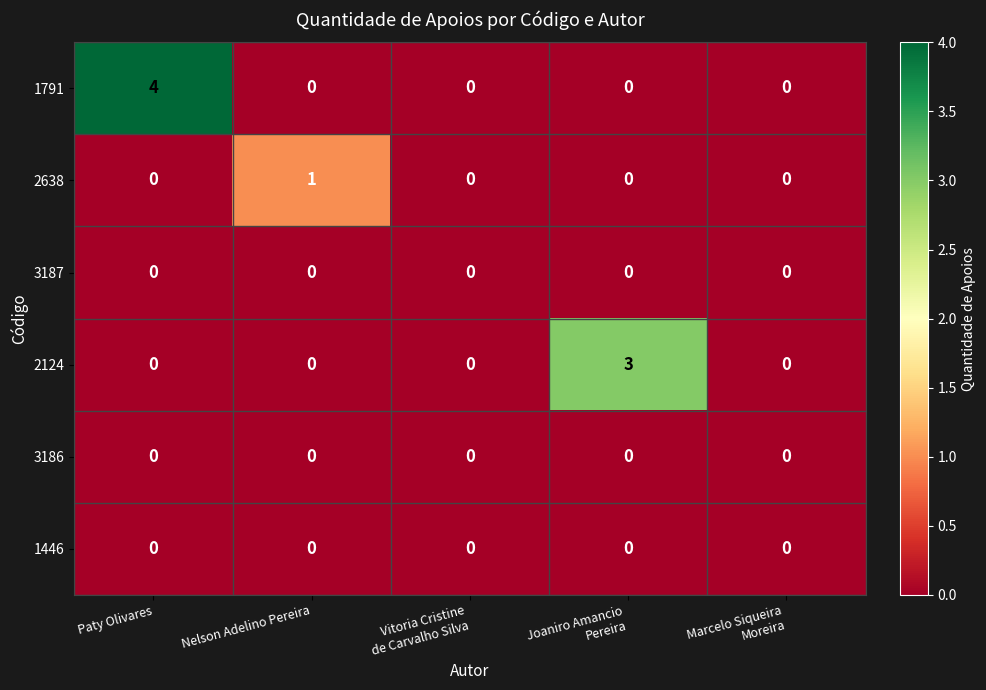

What is the maximum value shown in the chart?

4